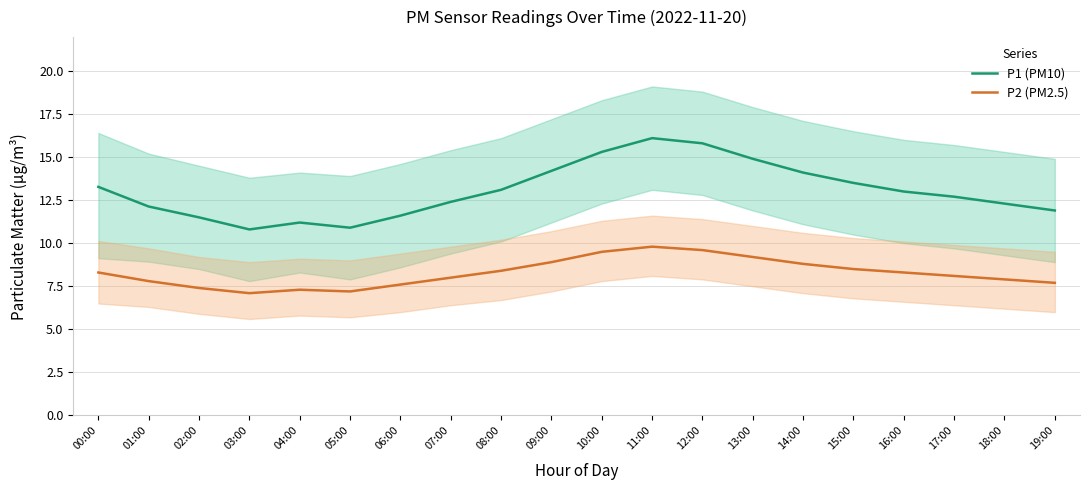

Is it true that P2 (PM2.5) equals 15.6 at 14:00?

False